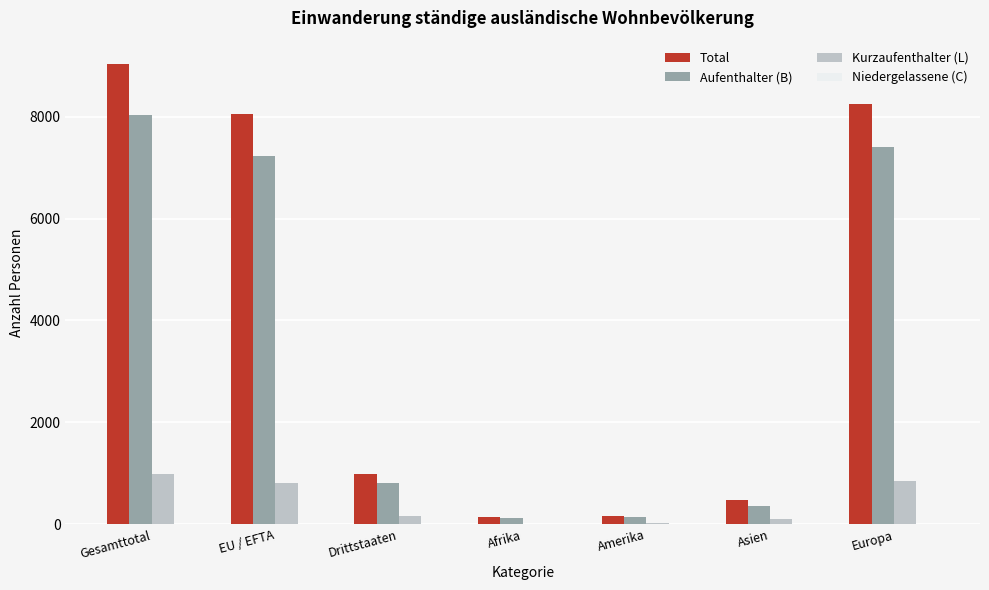

The Kurzaufenthalter (L) series shows 272 at Gesamttotal. True or false?

False